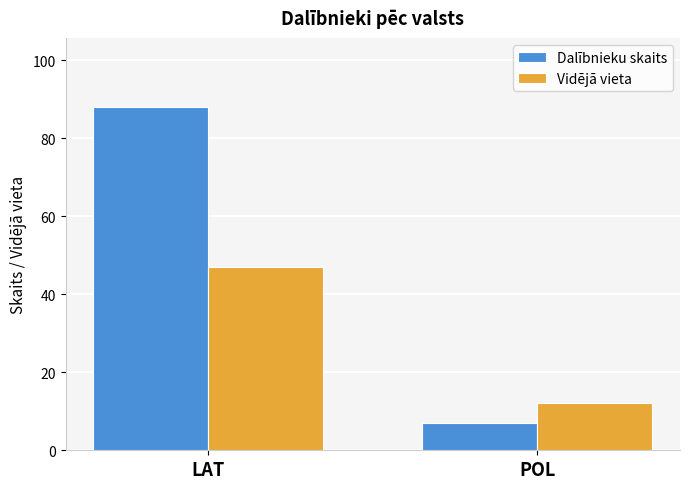

What is the difference between the highest and lowest values at POL?

5